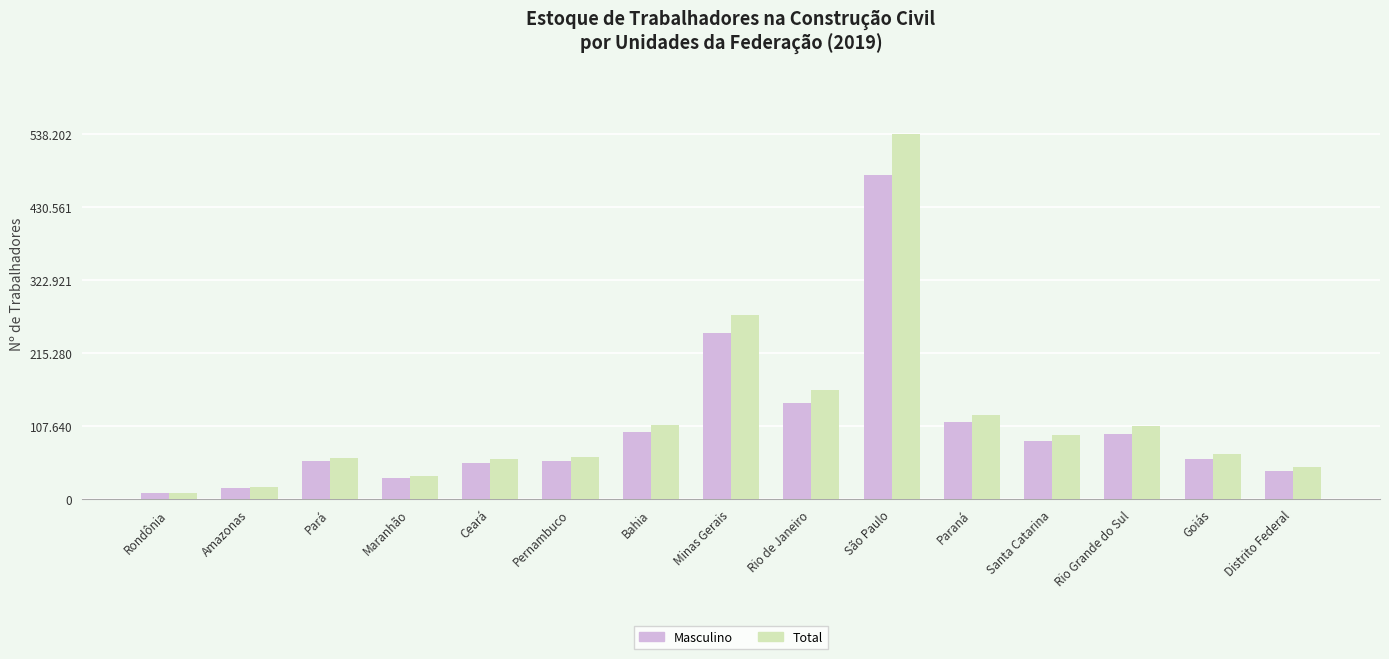

What are all the series names shown in the legend?

Masculino, Total